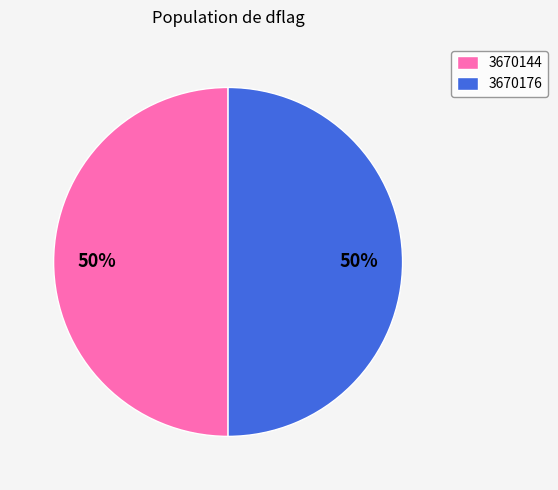

Do 3670144 and 3670176 together represent more than half of the pie?

Yes